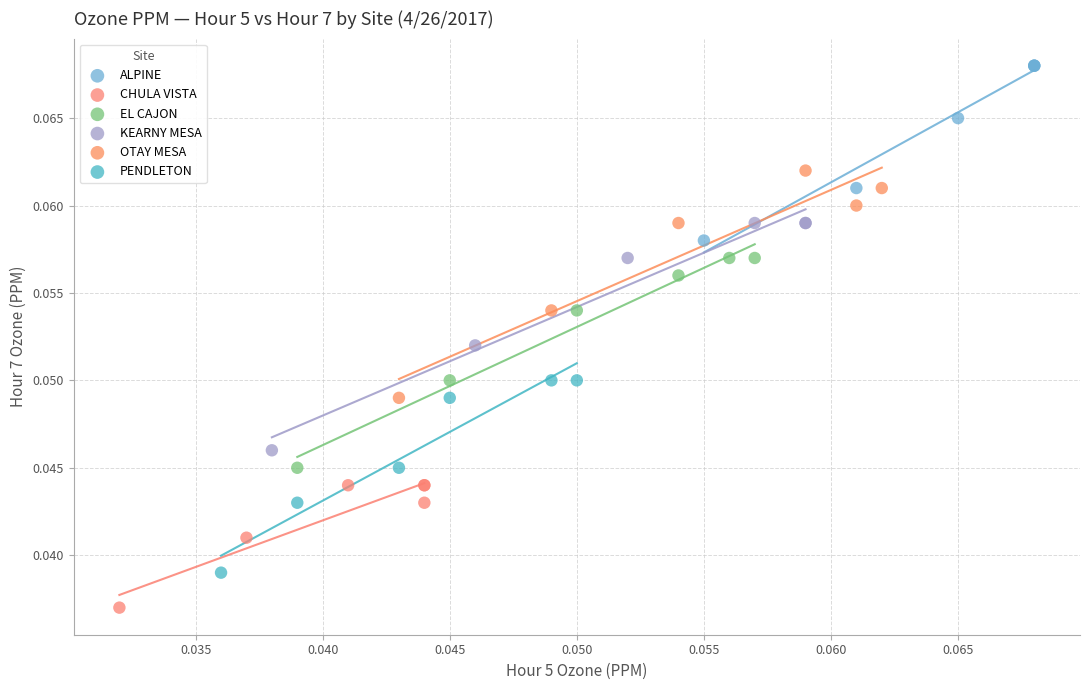

Which series contains the lowest Y value?

CHULA VISTA